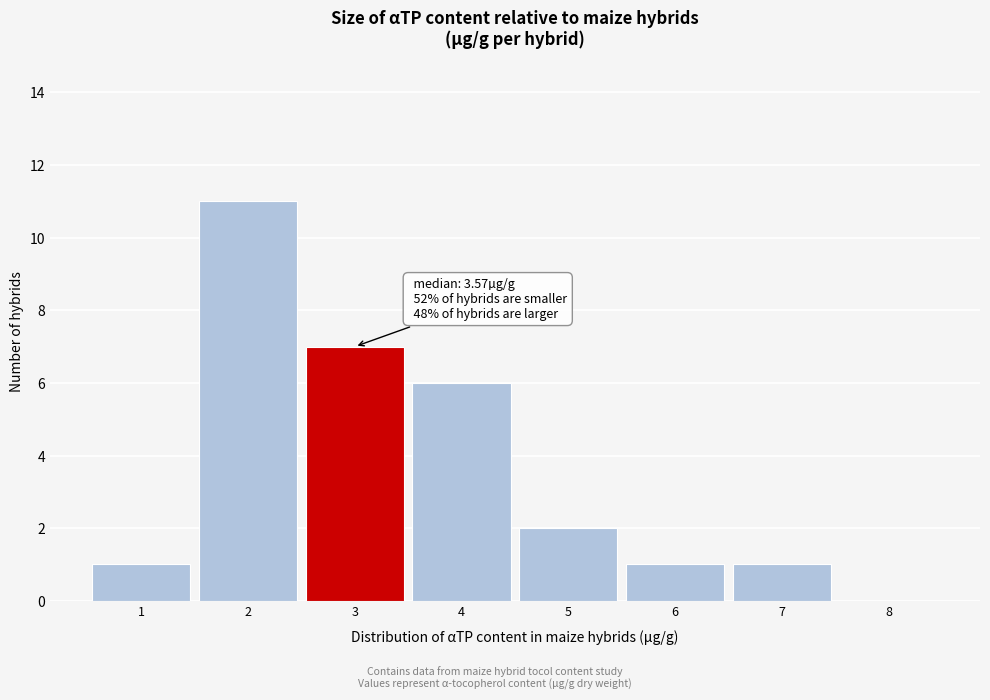

Reading right to left, what are all the values shown in this chart?

8=0	7=1	6=1	5=2	4=6	3=7	2=11	1=1